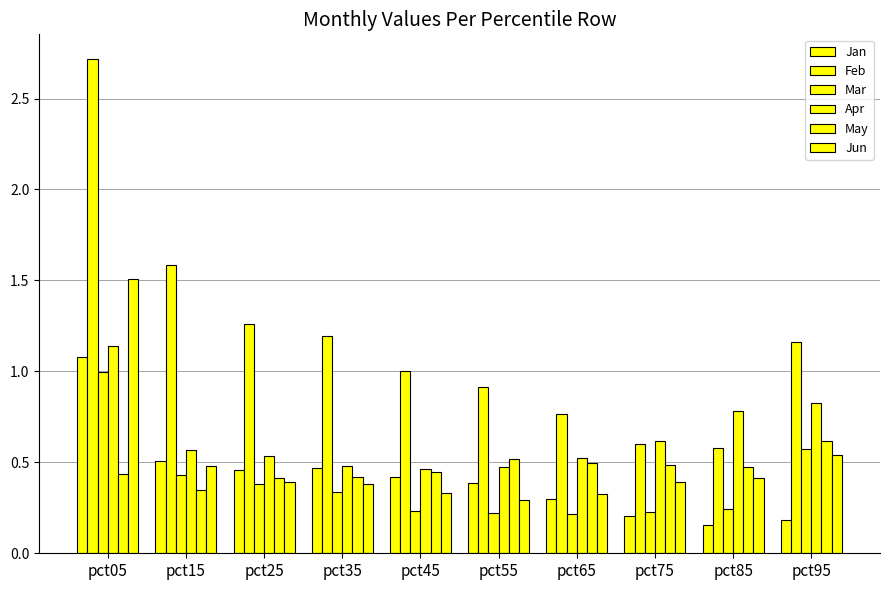

At which label is Mar closest to 0?

pct65